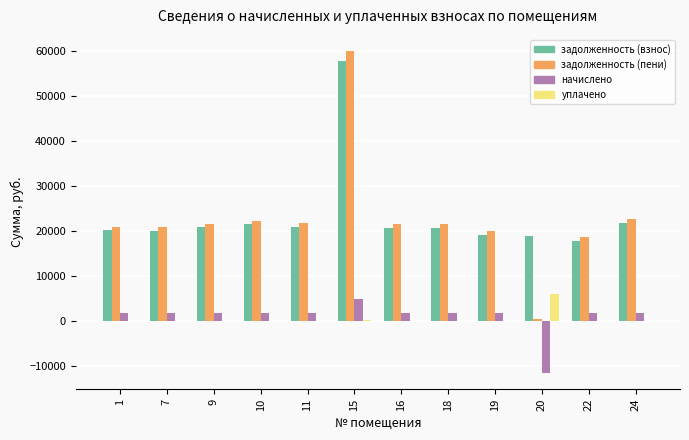

The value of задолженность (пени) at 11 is 38626.3. True or false?

False